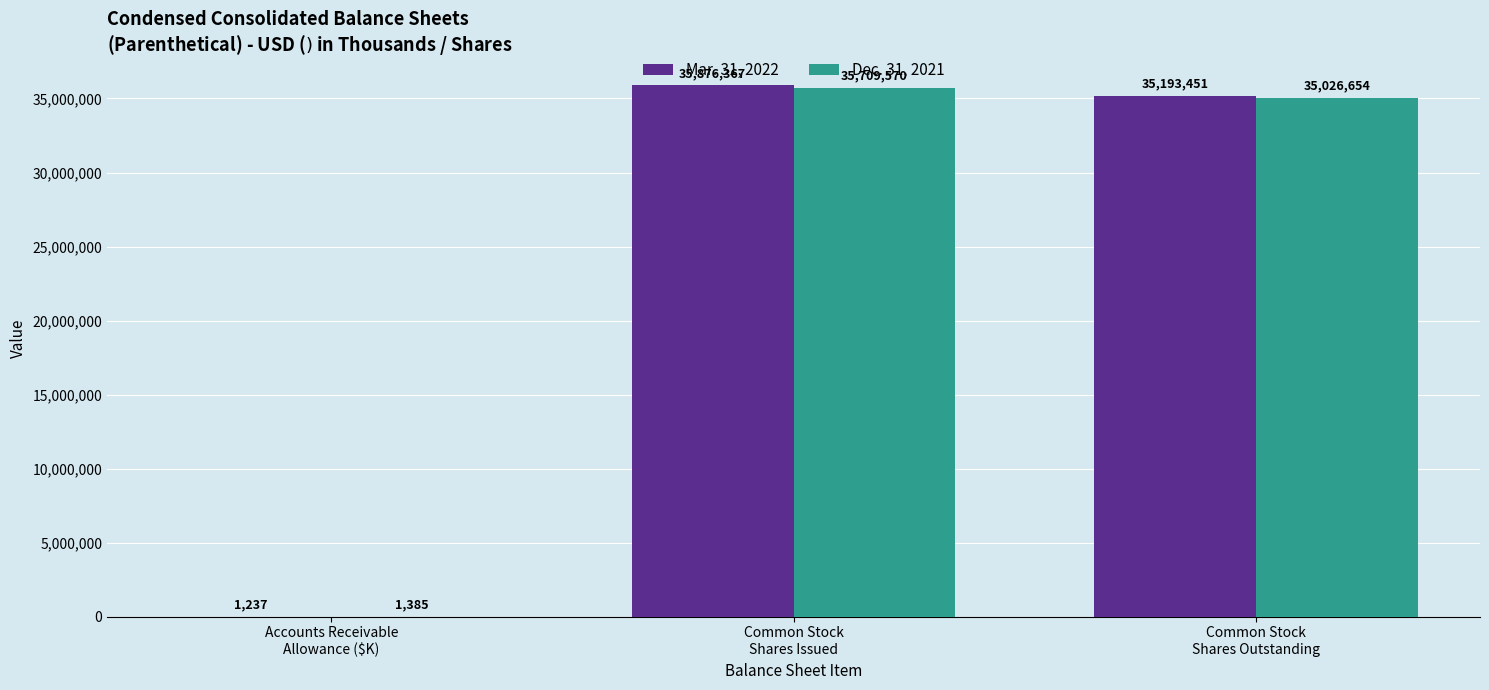

Reading right to left, what are all the values shown in this chart?

Mar. 31, 2022: Common Stock
Shares Outstanding=35193451	Common Stock
Shares Issued=35876367	Accounts Receivable
Allowance ($K)=1237
Dec. 31, 2021: Common Stock
Shares Outstanding=35026654	Common Stock
Shares Issued=35709570	Accounts Receivable
Allowance ($K)=1385